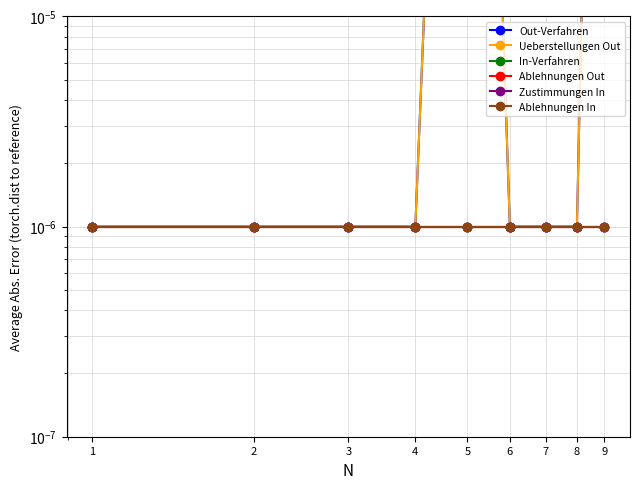

True or false: Out-Verfahren and Ablehnungen In intersect in this chart.

False